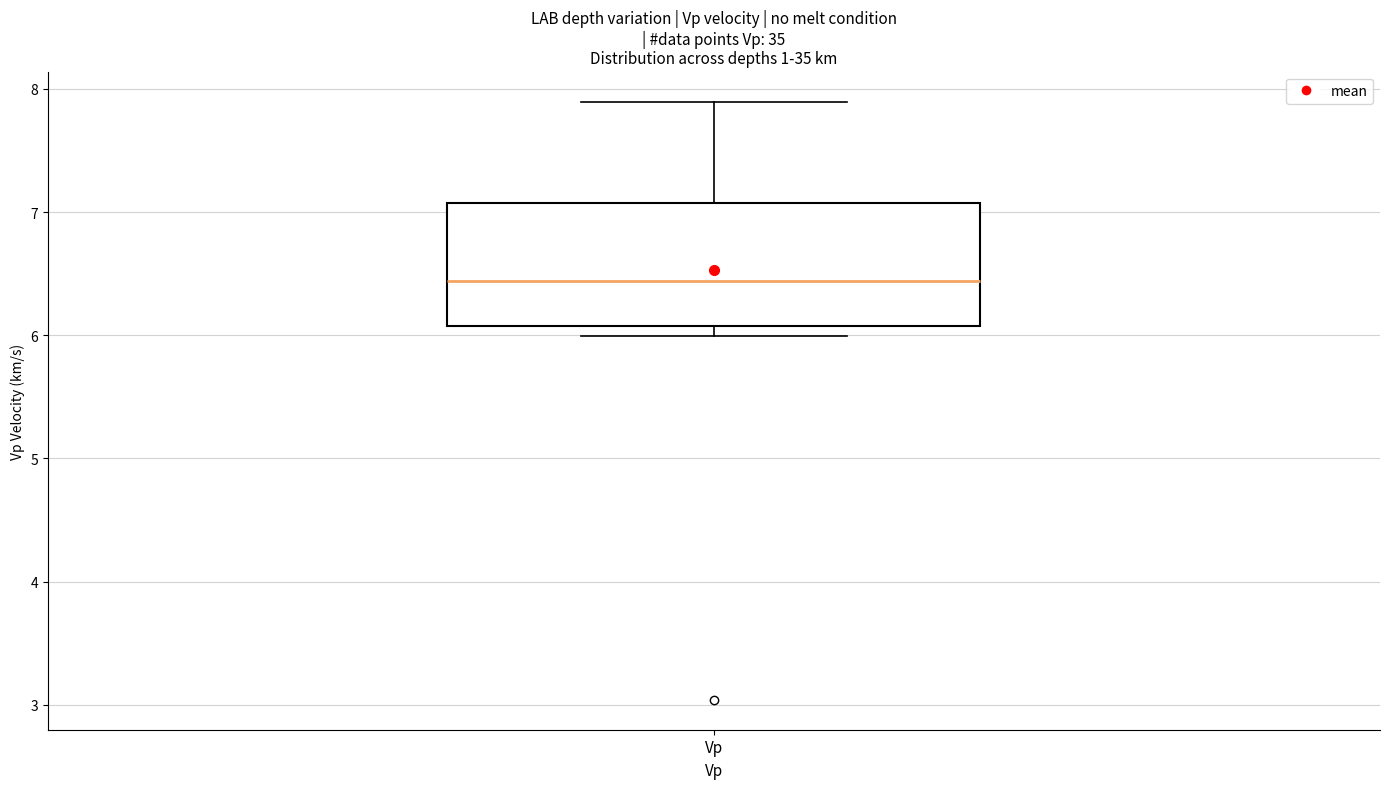

Where is the upper edge of the box for Vp on the y-axis? The values are not printed on the chart, so give them approximately, as read against the axis.

7.1